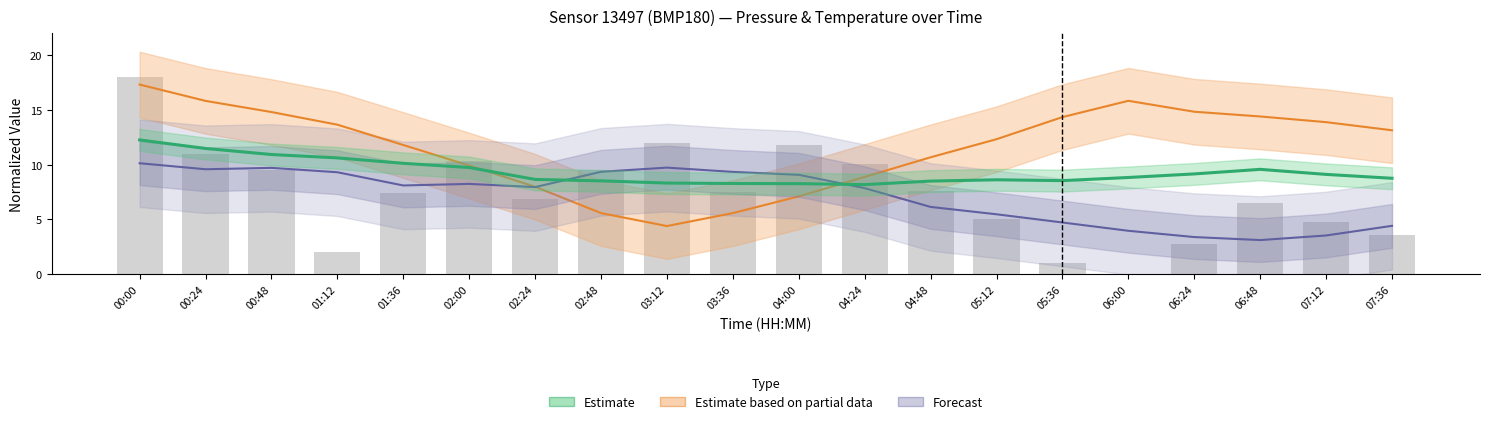

Reading left to right, extract all data points from this chart.

18.0	11.0	9.5	2.0	7.4	10.3	6.9	9.5	12.0	7.5	11.8	10.0	7.6	5.0	1.0	0.0	2.8	6.5	4.7	3.6